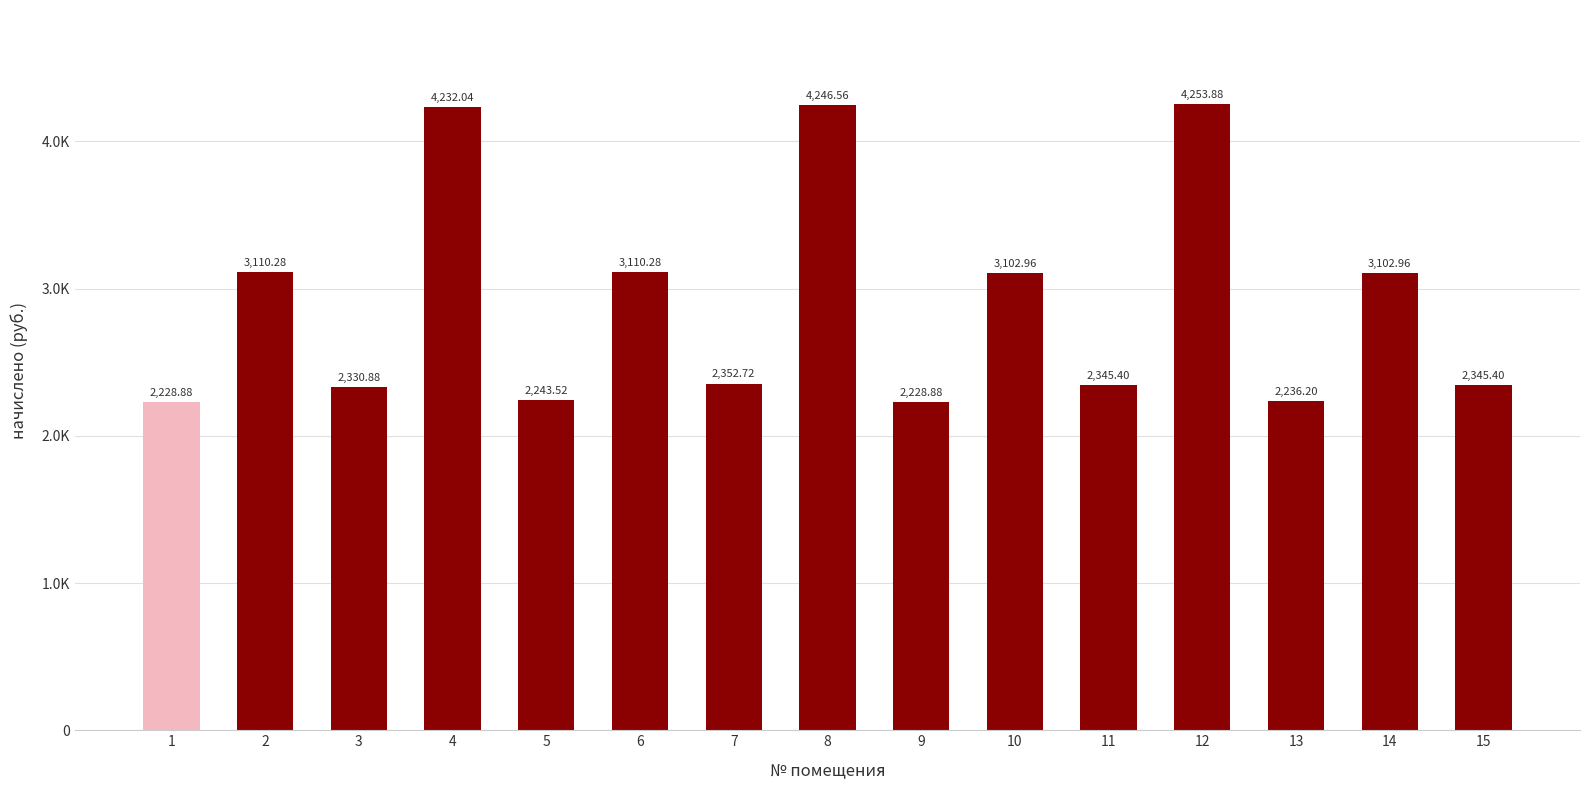

What is the difference between the maximum and second lowest values?

2025.0